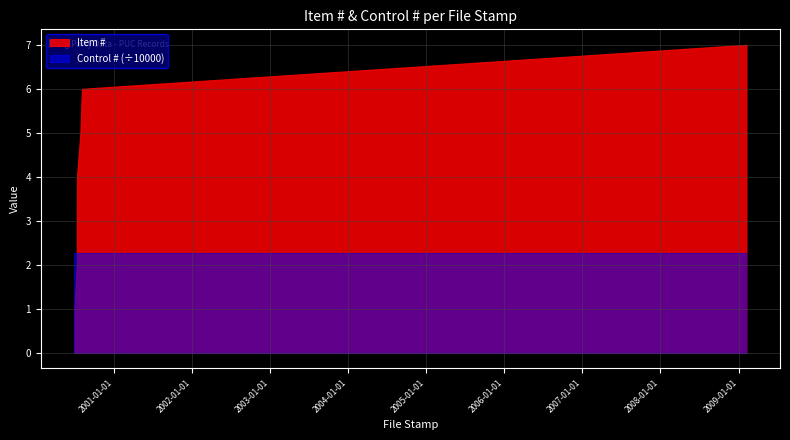

What is the approximate value of Control # at 2000-06-29?

22738